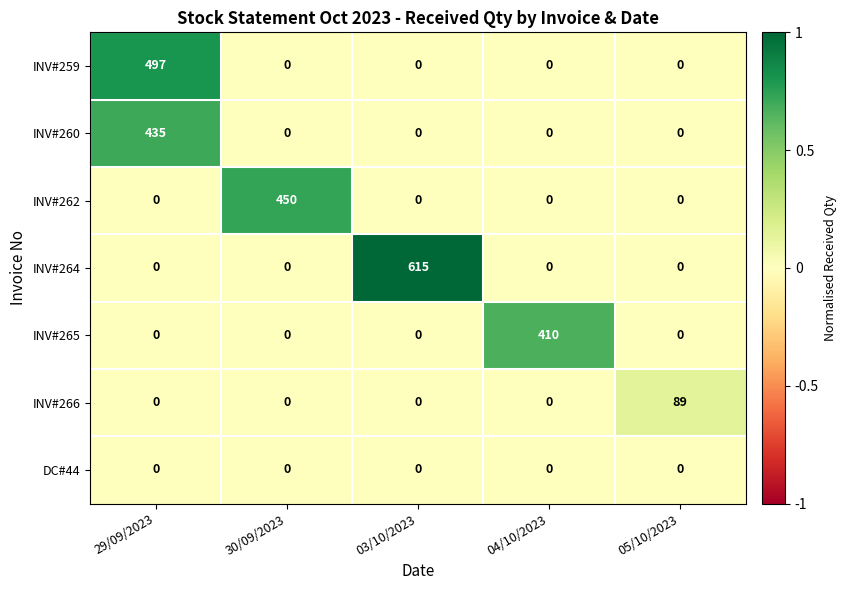

What is the maximum value for INV#262?

450